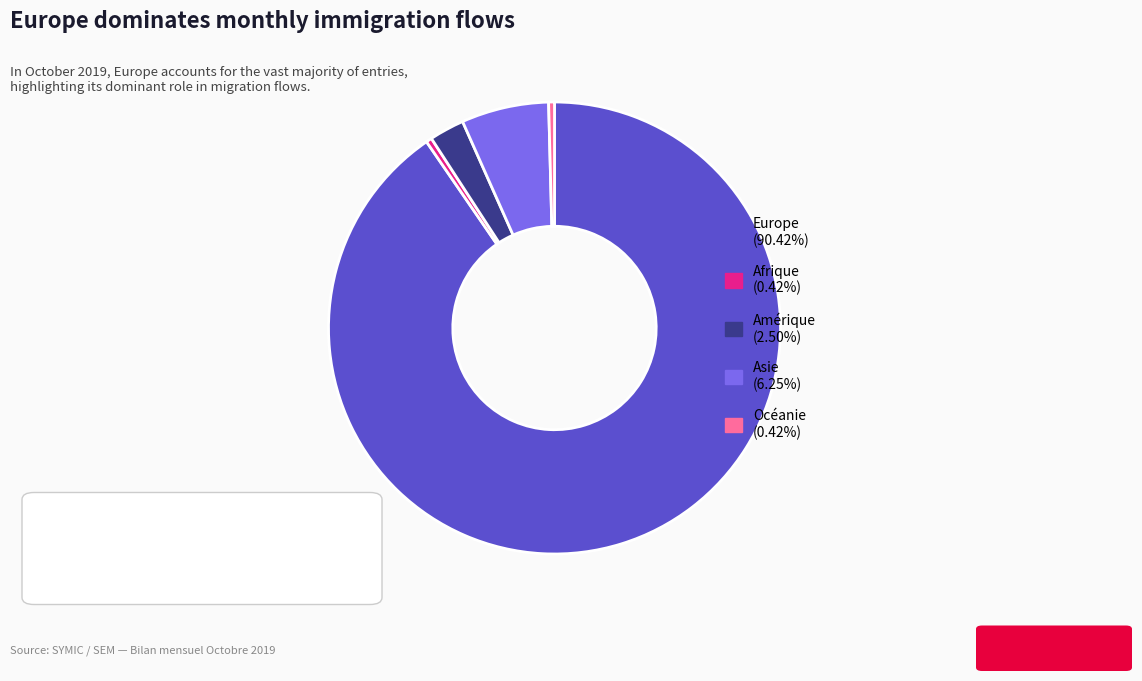

Is Asie (6.25%) the majority of the pie?

No